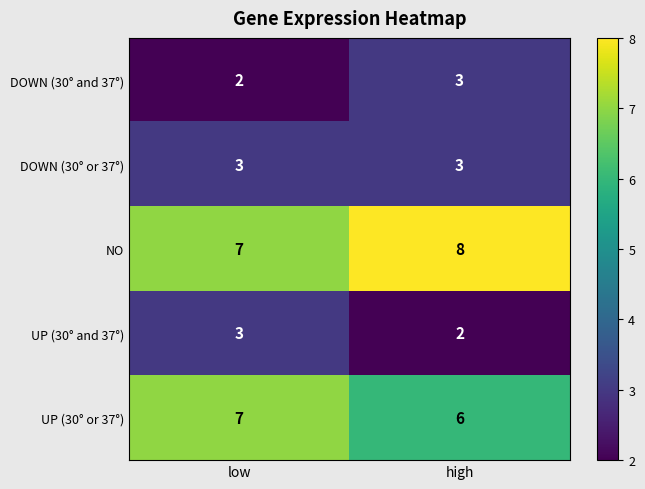

What is the maximum value for NO?

8